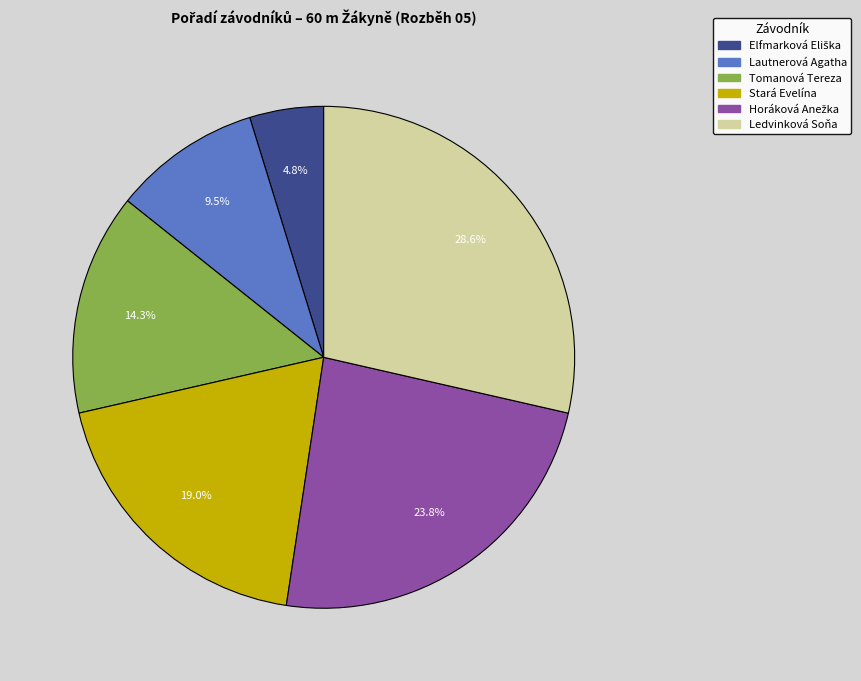

To the nearest percent, what is the difference between the largest and smallest slice percentages?

24%